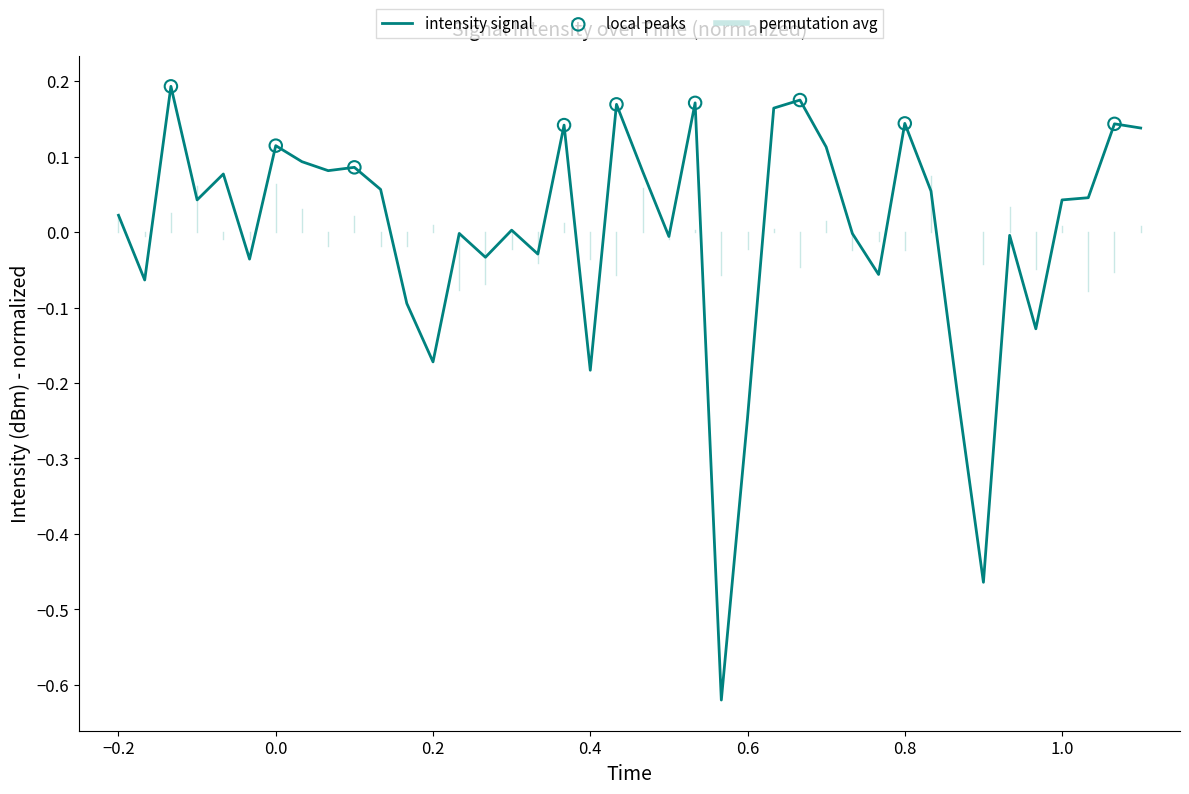

Is this an area chart (filled region under the line)?

No